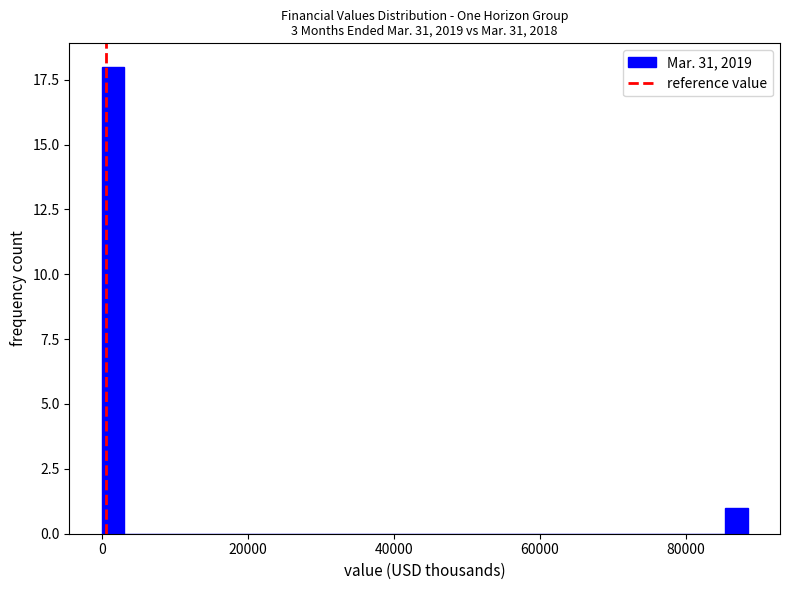

Around what value on the x-axis is the tallest bar? Give the approximate position of its centre, as read against the axis.

2000